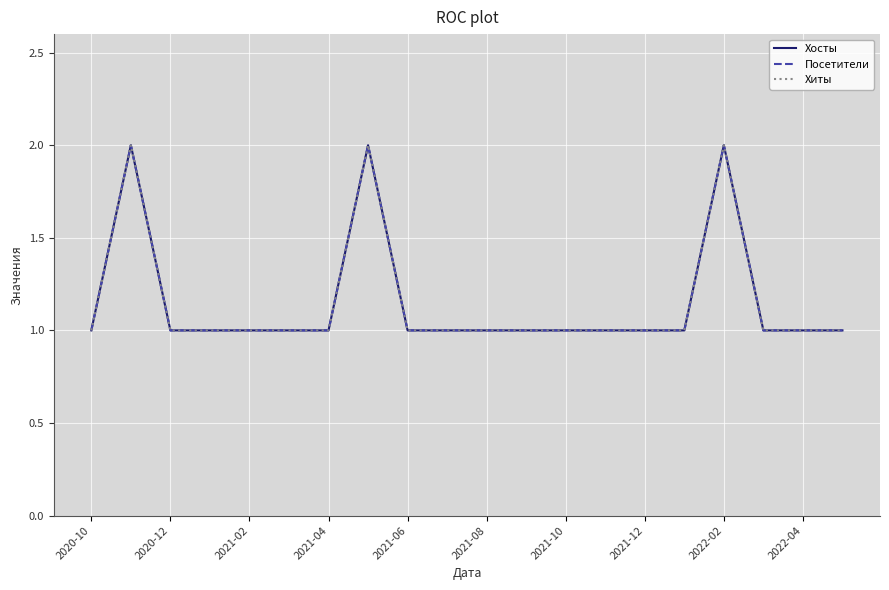

Does the chart have visible grid lines?

Yes